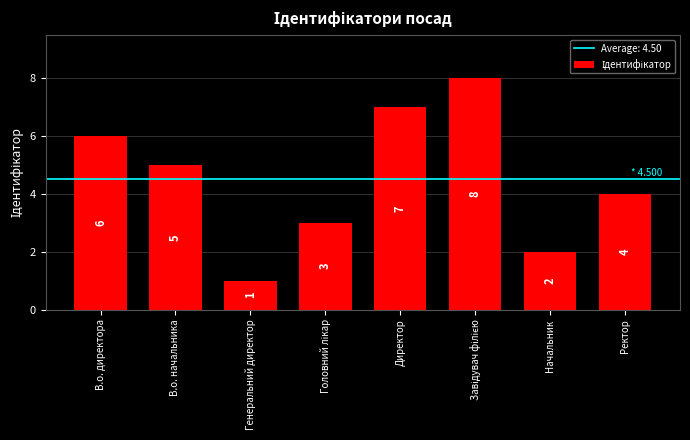

True or false: the data shows 6 at В.о. директора.

True